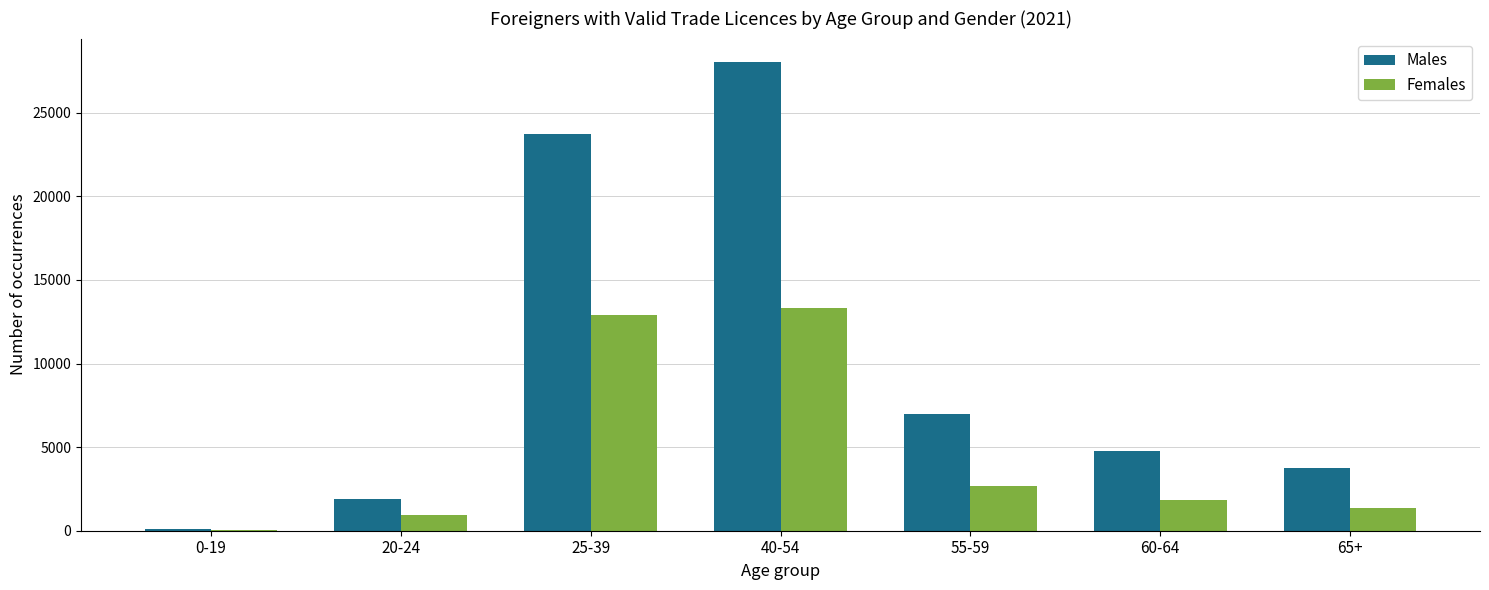

Which series changed the most between 20-24 and 55-59?

Males